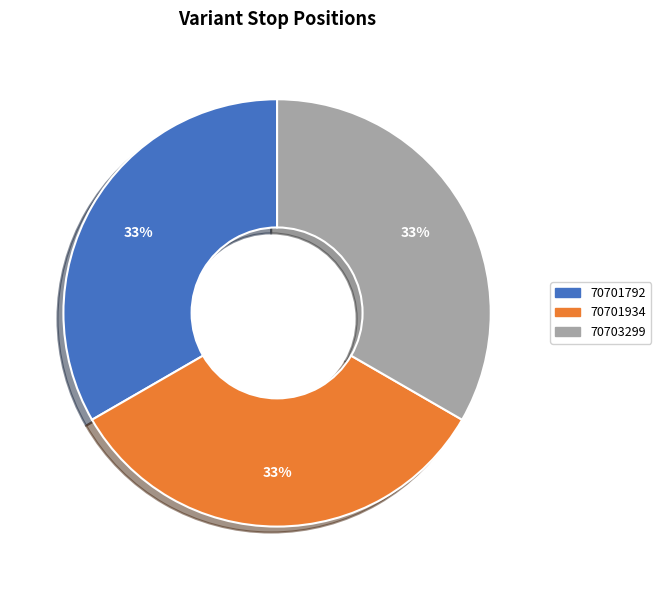

To the nearest percent, what is the average slice percentage?

33%